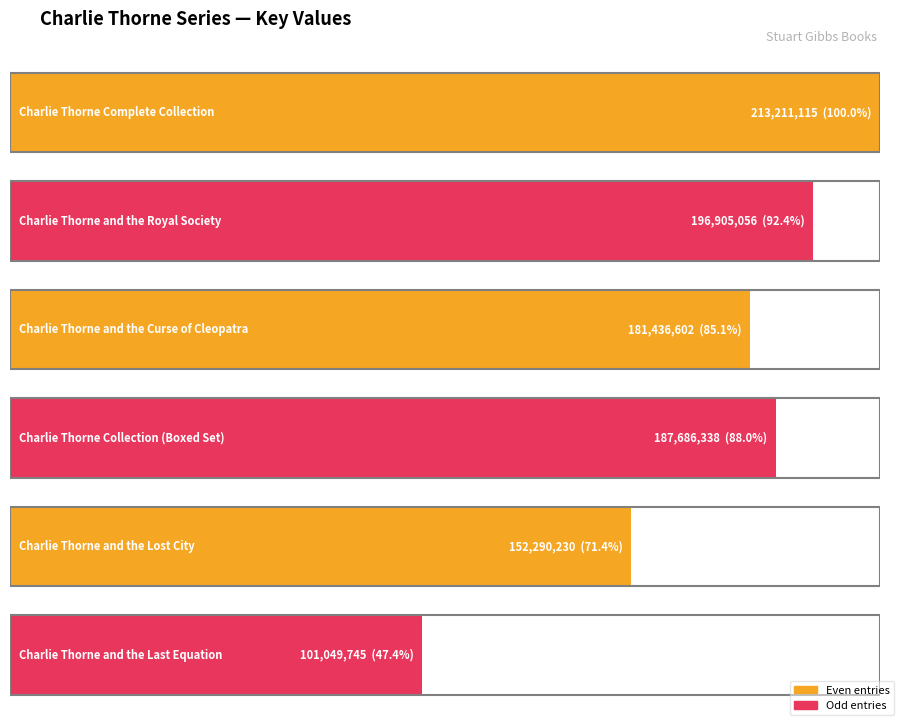

How many bars are there in total?

6